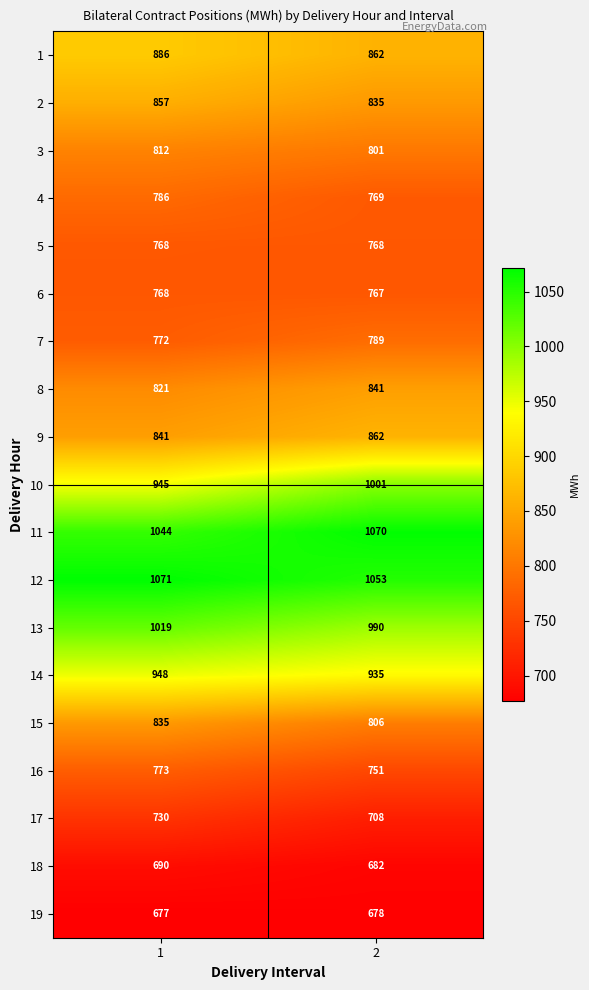

What is the difference between the maximum and minimum values in the 14 series?

13